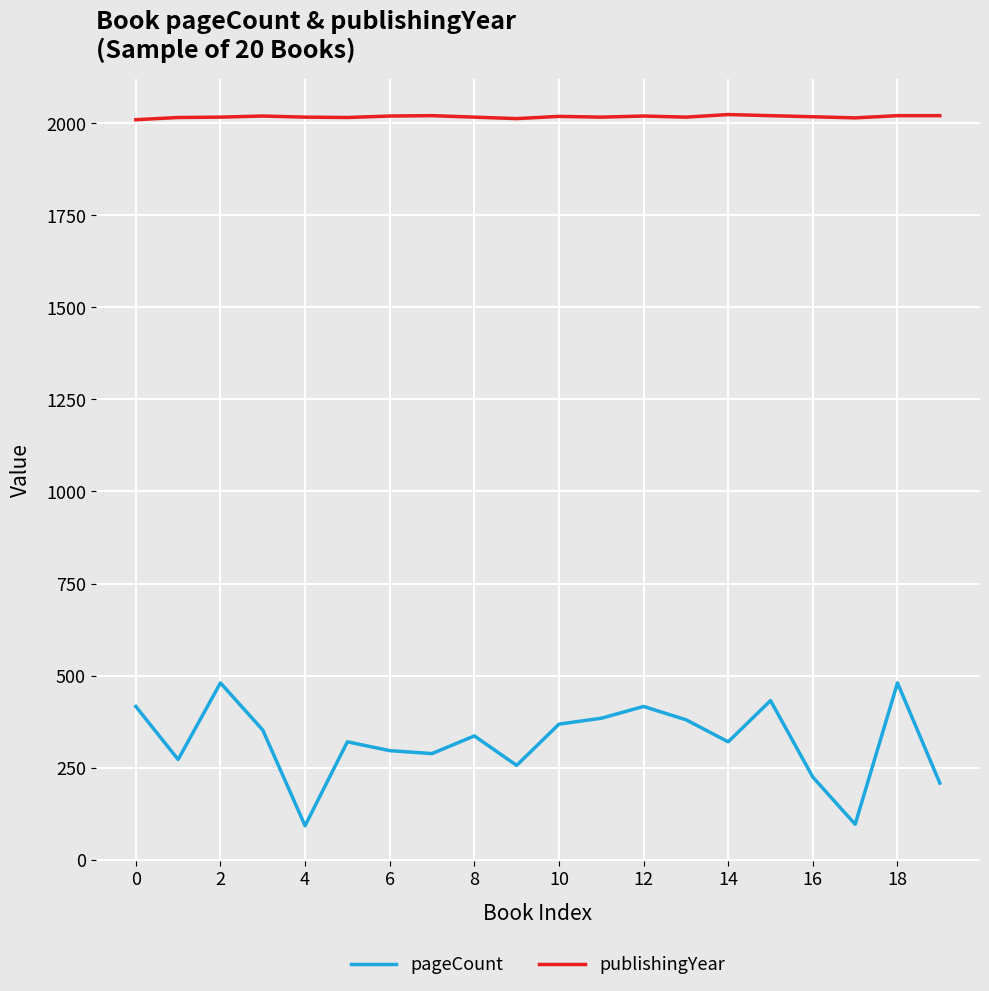

What is the minimum value shown in the chart?

92